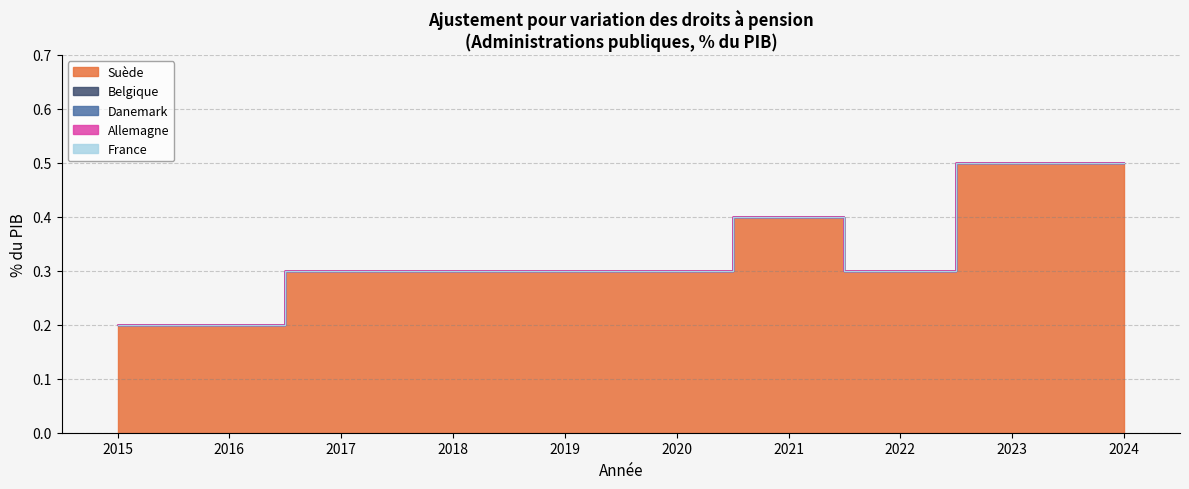

How many categories are shown in the chart?

10